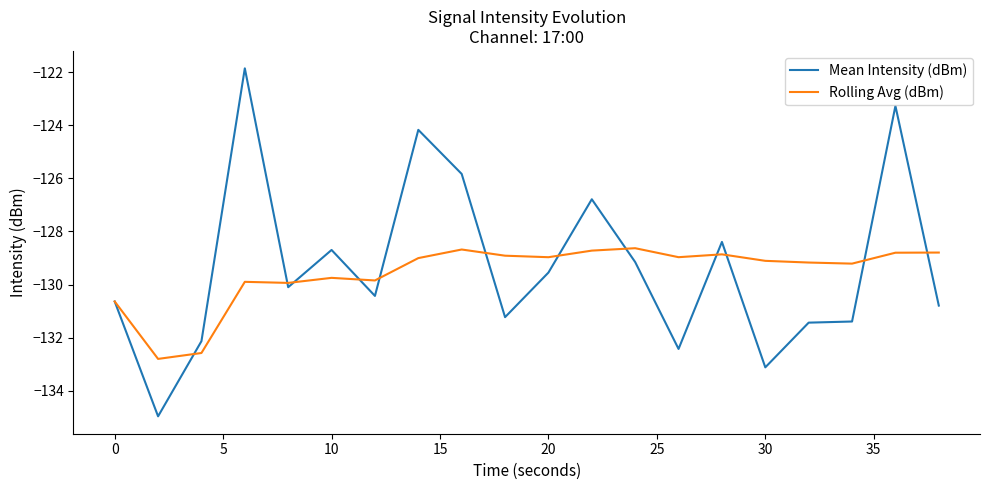

List the series in order of their peak value, lowest first.

Rolling Avg (dBm), Mean Intensity (dBm)